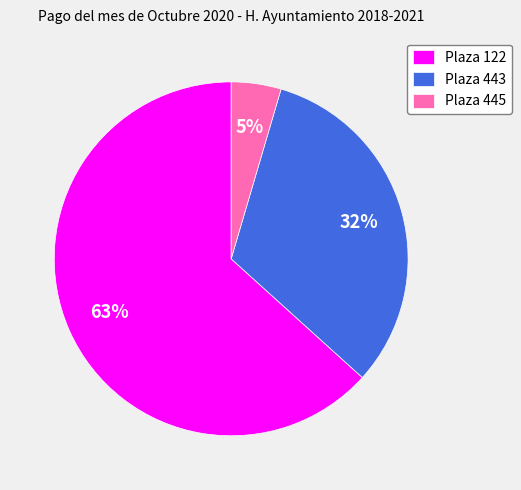

Approximately how many times larger is the value at Plaza 445 compared to Plaza 122?

0.1